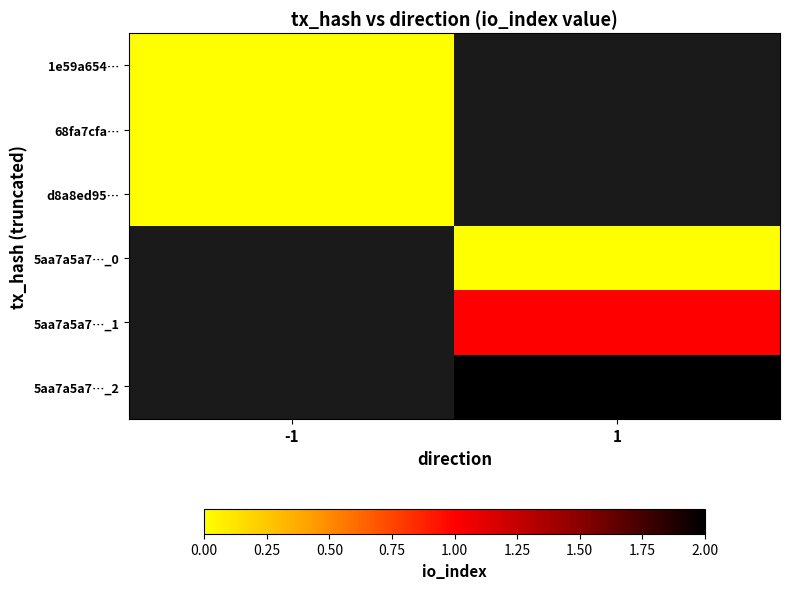

True or false: d8a8ed95… has a value of 0.0 at -1.

True